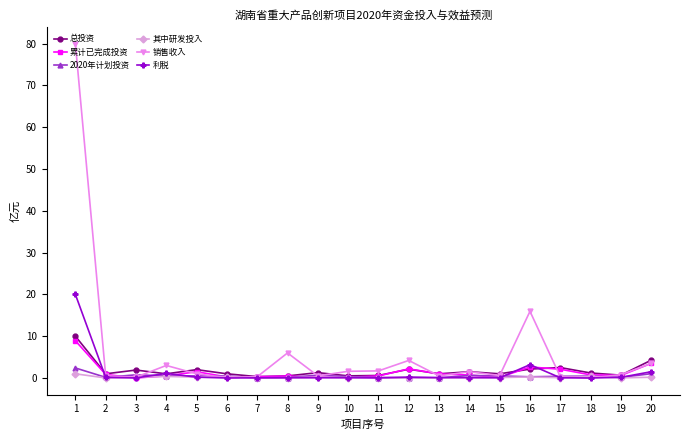

Which series has the largest range (max minus min)?

销售收入